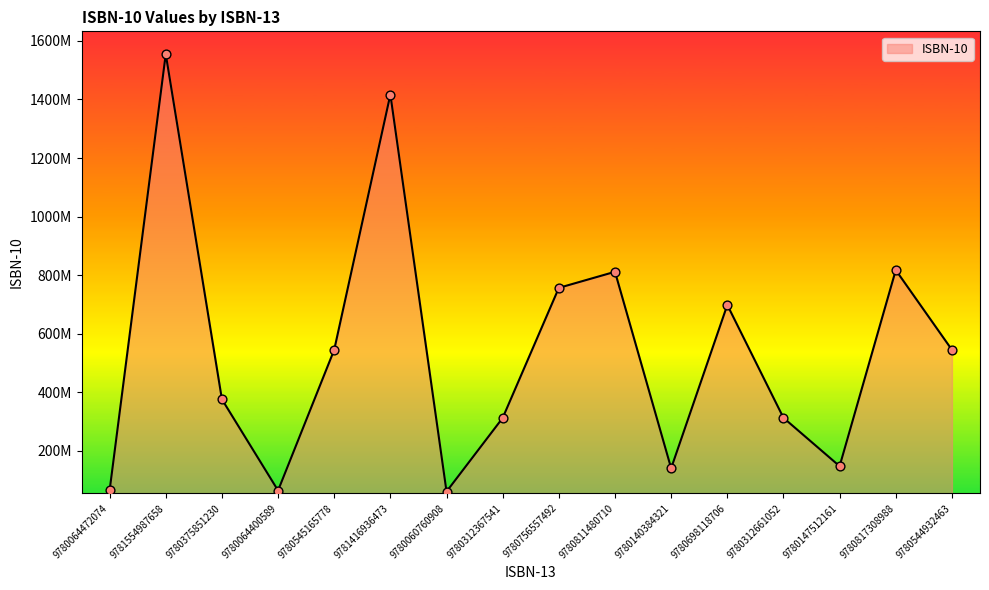

Approximately how many times larger is the value at 9780312661052 compared to 9780147512161?

2.1